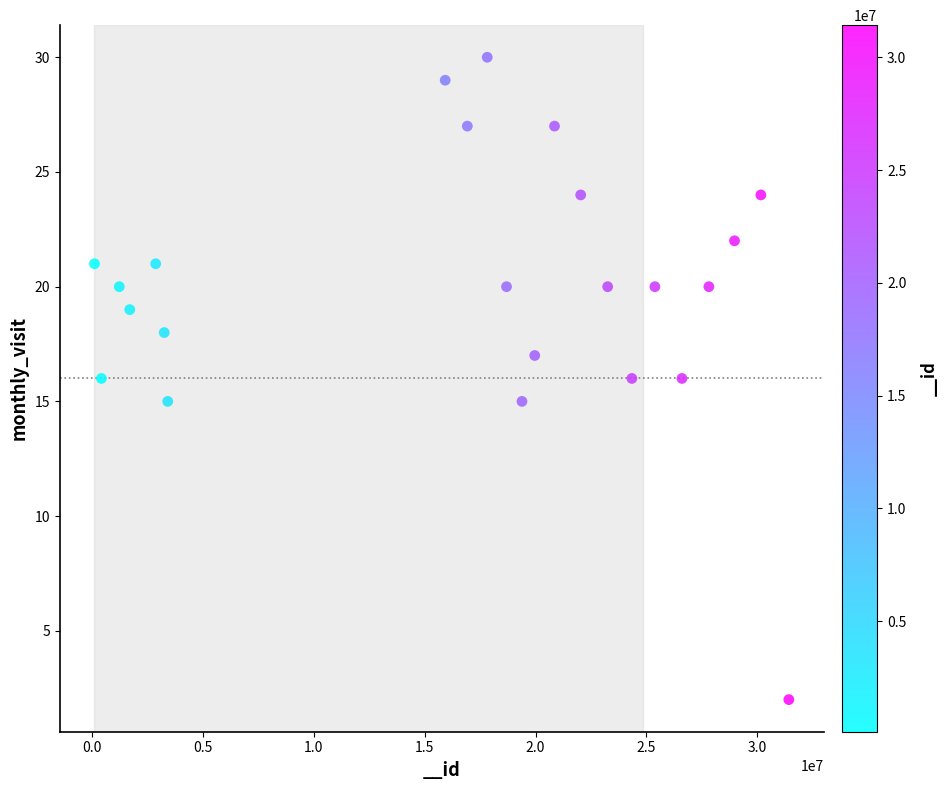

What is the range of X values (max minus min)?

31333217